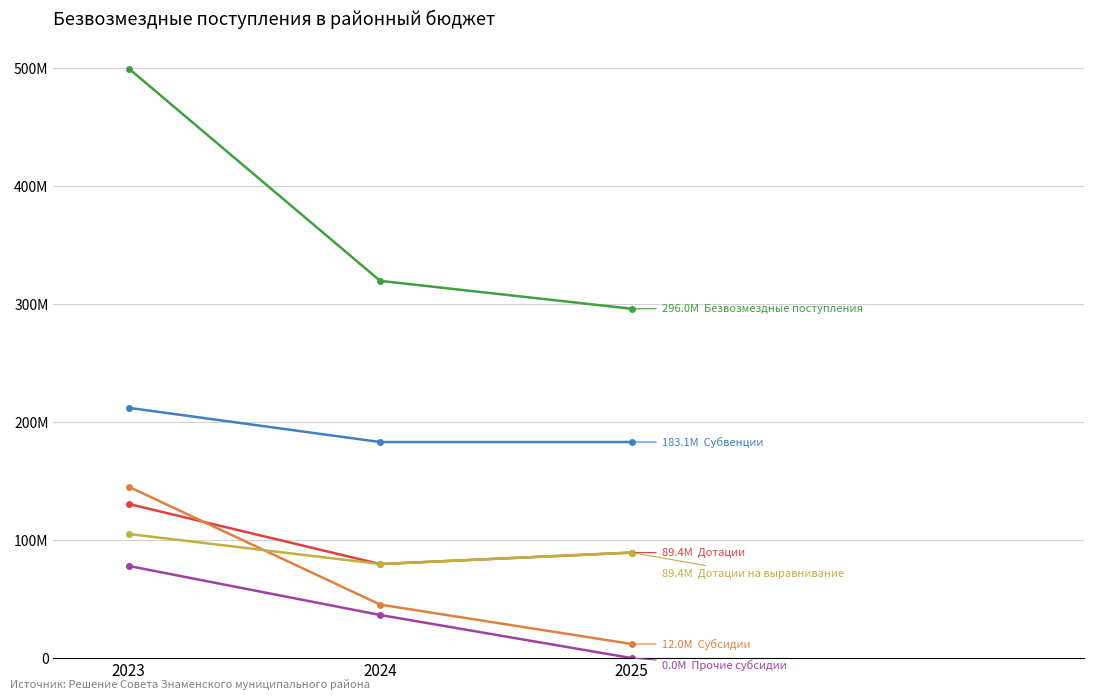

Does the chart have visible grid lines?

Yes